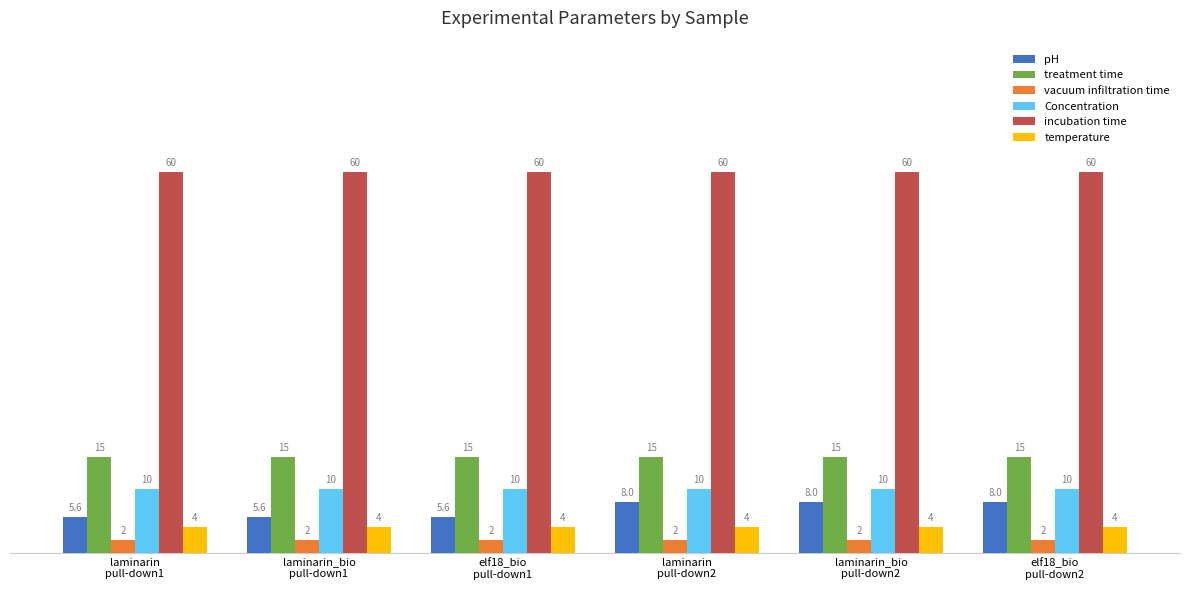

Reading right to left, extract all data points from this chart.

pH: elf18_bio
pull-down2=8.0	laminarin_bio
pull-down2=8.0	laminarin
pull-down2=8.0	elf18_bio
pull-down1=5.6	laminarin_bio
pull-down1=5.6	laminarin
pull-down1=5.6
treatment time: elf18_bio
pull-down2=15.0	laminarin_bio
pull-down2=15.0	laminarin
pull-down2=15.0	elf18_bio
pull-down1=15.0	laminarin_bio
pull-down1=15.0	laminarin
pull-down1=15.0
vacuum infiltration time: elf18_bio
pull-down2=2.0	laminarin_bio
pull-down2=2.0	laminarin
pull-down2=2.0	elf18_bio
pull-down1=2.0	laminarin_bio
pull-down1=2.0	laminarin
pull-down1=2.0
Concentration: elf18_bio
pull-down2=10.0	laminarin_bio
pull-down2=10.0	laminarin
pull-down2=10.0	elf18_bio
pull-down1=10.0	laminarin_bio
pull-down1=10.0	laminarin
pull-down1=10.0
incubation time: elf18_bio
pull-down2=60.0	laminarin_bio
pull-down2=60.0	laminarin
pull-down2=60.0	elf18_bio
pull-down1=60.0	laminarin_bio
pull-down1=60.0	laminarin
pull-down1=60.0
temperature: elf18_bio
pull-down2=4.0	laminarin_bio
pull-down2=4.0	laminarin
pull-down2=4.0	elf18_bio
pull-down1=4.0	laminarin_bio
pull-down1=4.0	laminarin
pull-down1=4.0